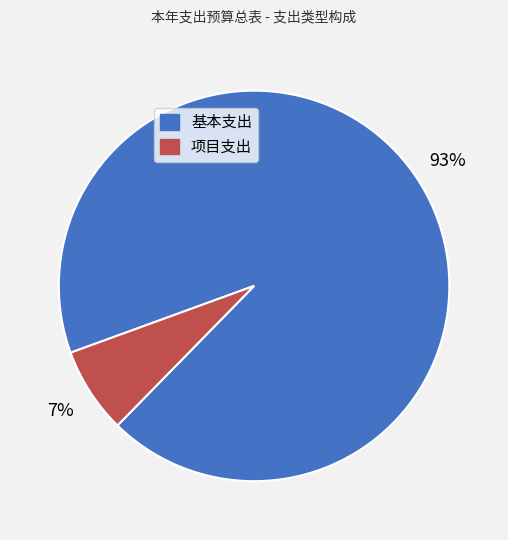

Between 项目支出 and 基本支出, which is larger?

基本支出